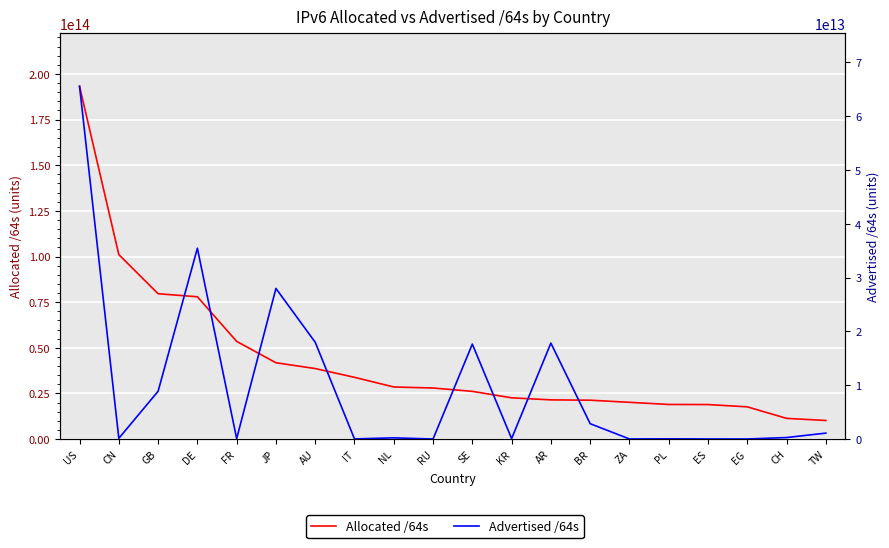

What is the label of the 10th point from the right?

SE